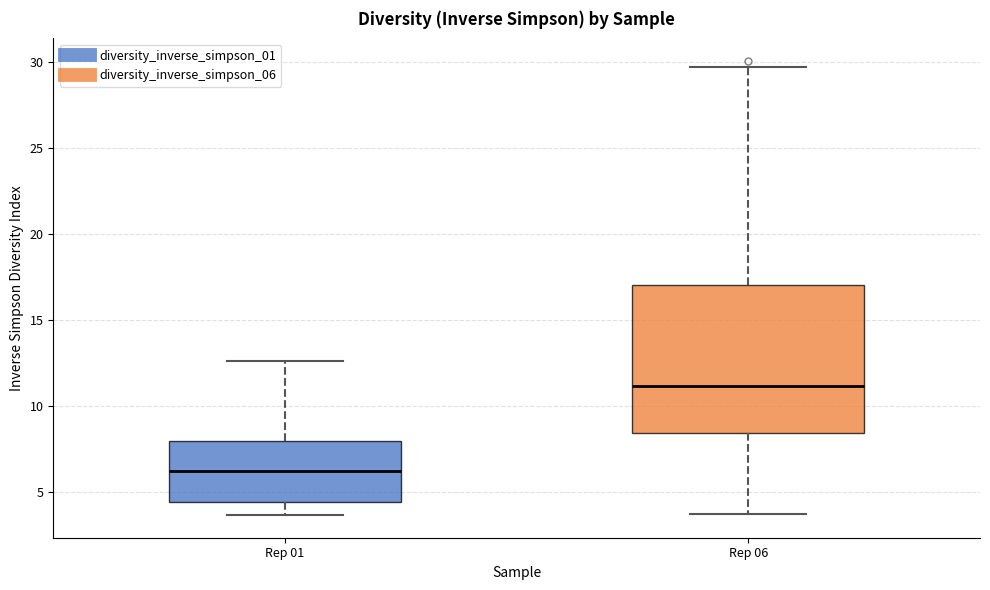

Which box is the tallest, from its lower edge to its upper edge?

Rep 06